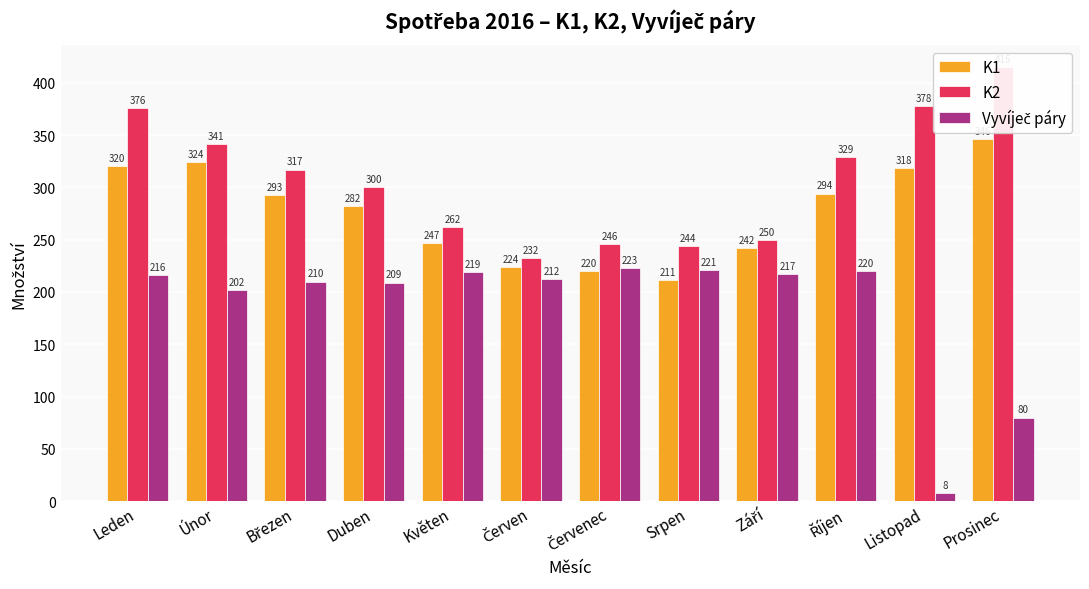

How many groups of bars are there?

12